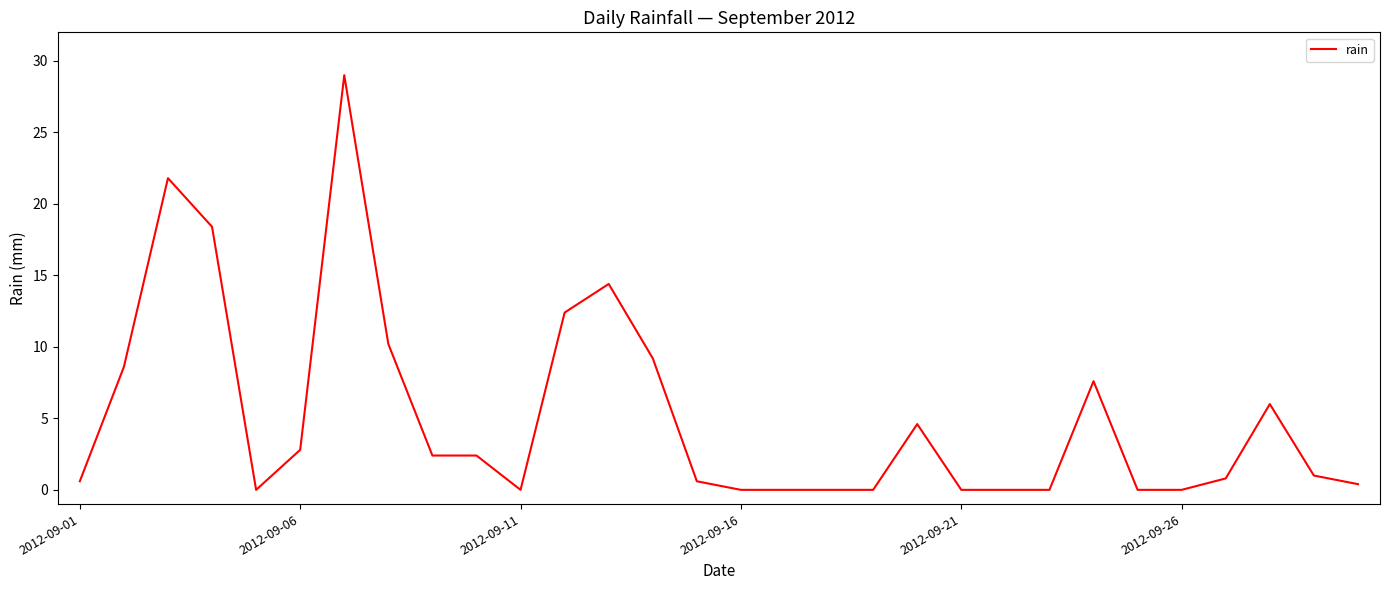

What is the difference between the maximum and minimum values?

29.0